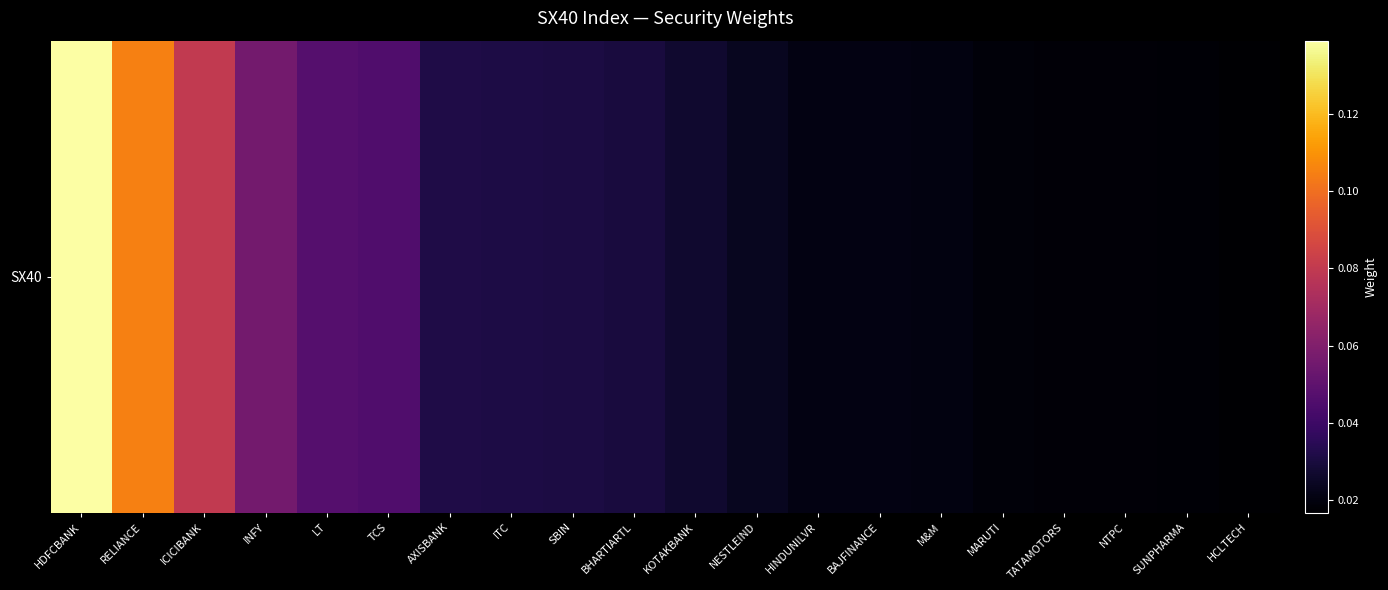

Rank the categories by value from lowest to highest.

HCLTECH, SUNPHARMA, NTPC, TATAMOTORS, MARUTI, M&M, BAJFINANCE, HINDUNILVR, NESTLEIND, KOTAKBANK, BHARTIARTL, SBIN, ITC, AXISBANK, TCS, LT, INFY, ICICIBANK, RELIANCE, HDFCBANK